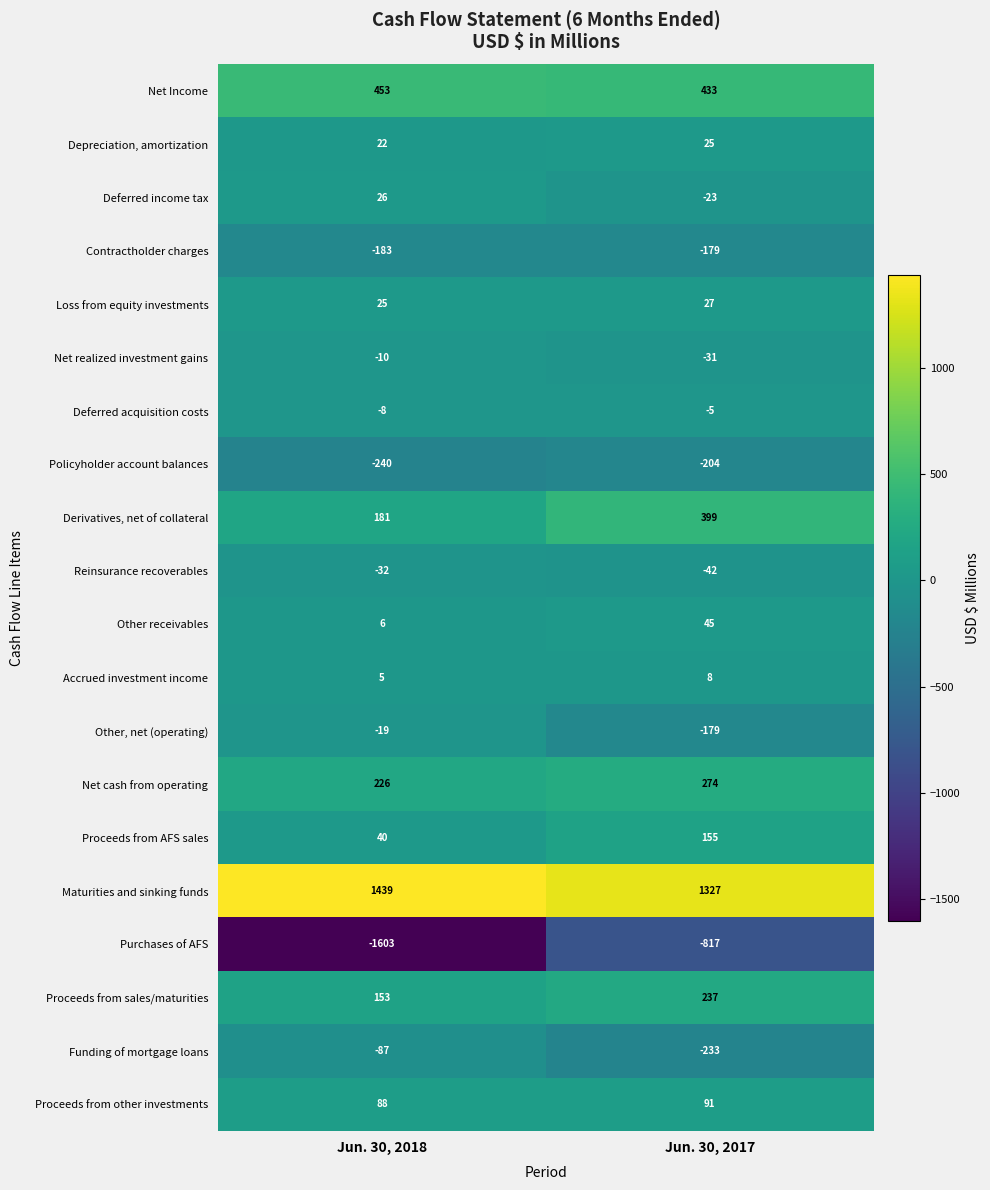

Which label corresponds to the largest value in the chart?

Jun. 30, 2018